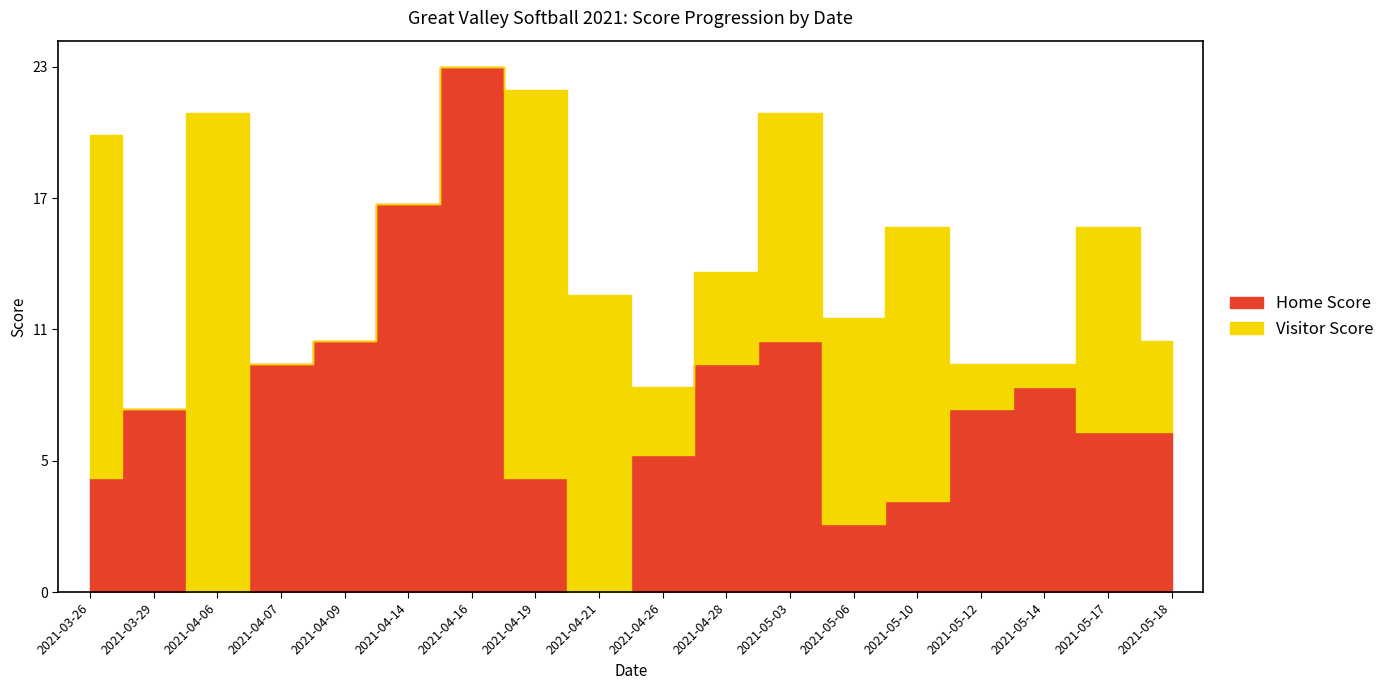

Which has a higher value, 2021-04-06 or 2021-05-14?

2021-05-14